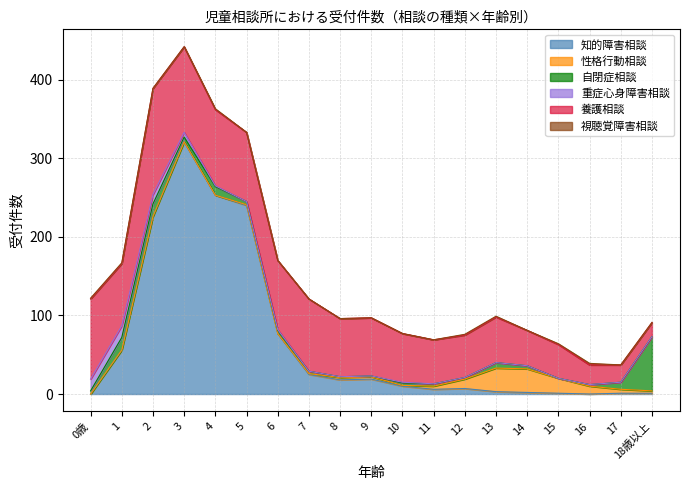

At which category does 性格行動相談 reach its first local valley?

6